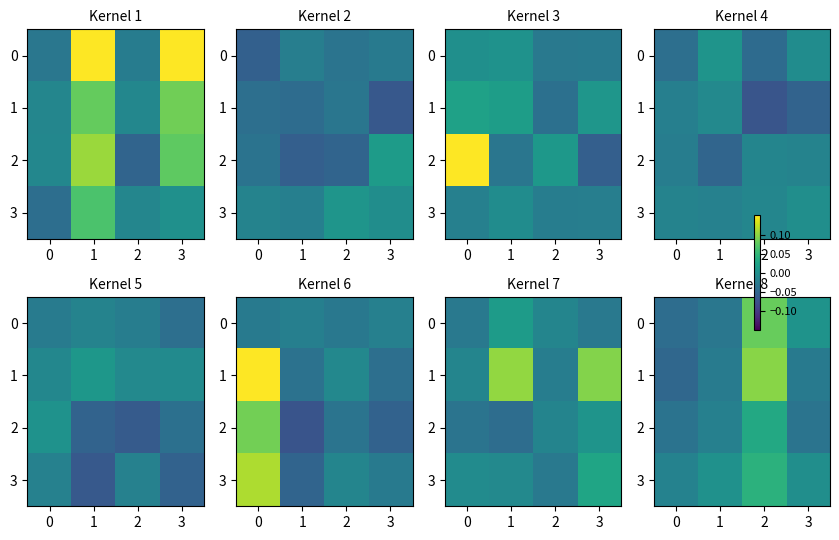

How many negative values does the 2 series have?

3